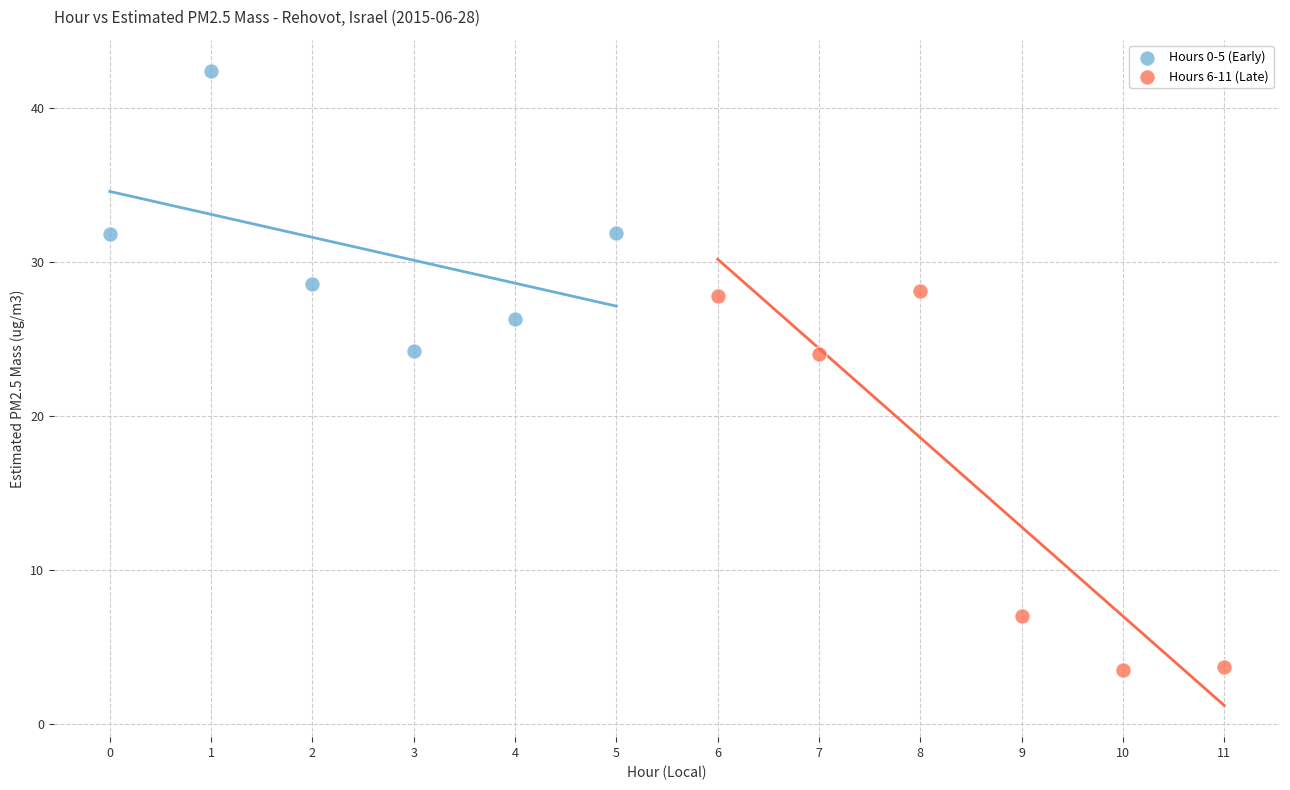

Which series reaches the minimum Y coordinate?

Hours 6-11 (Late)